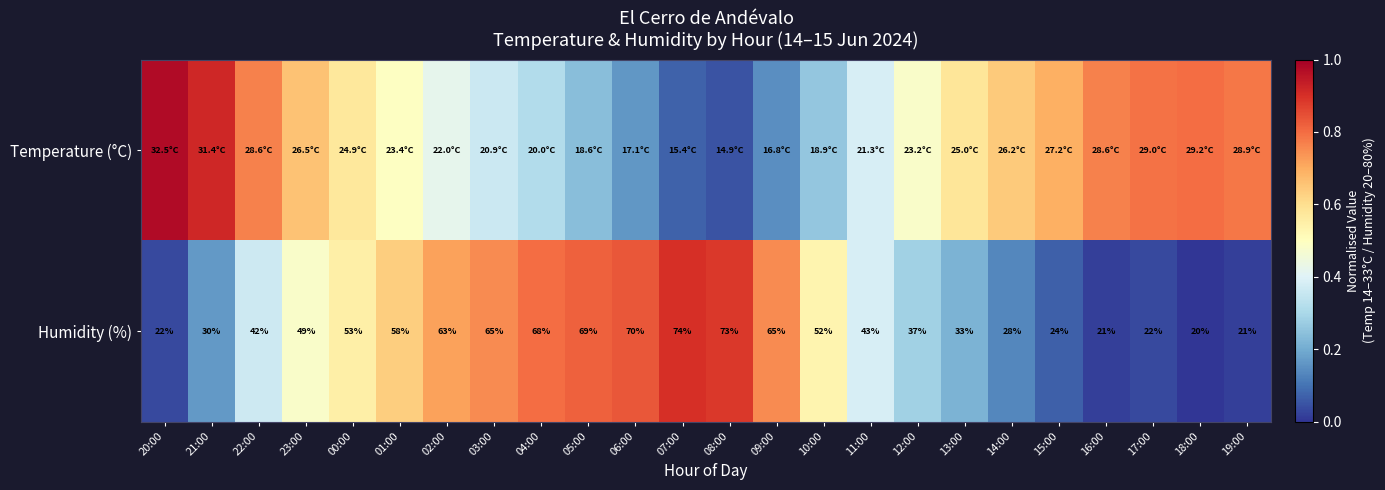

At which label does Humidity (%) reach its peak?

07:00